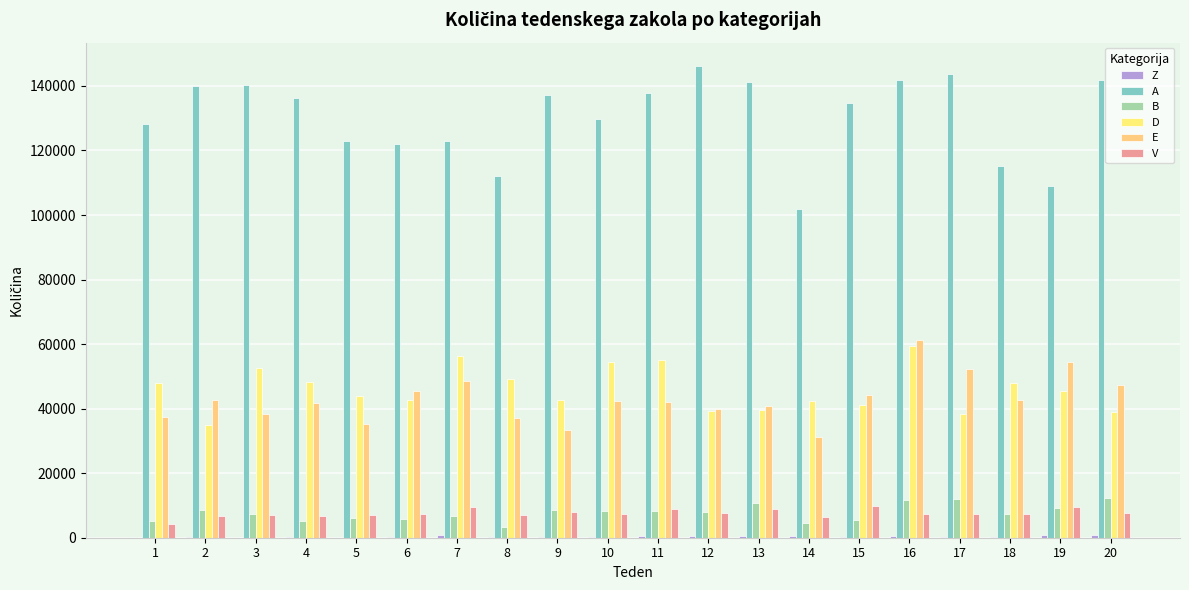

At which label is B closest to 7819?

12